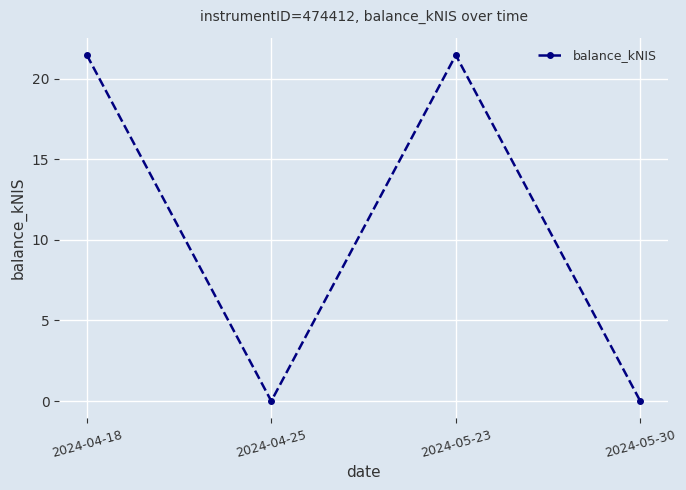

At which label does the data first exceed 21?

2024-04-18